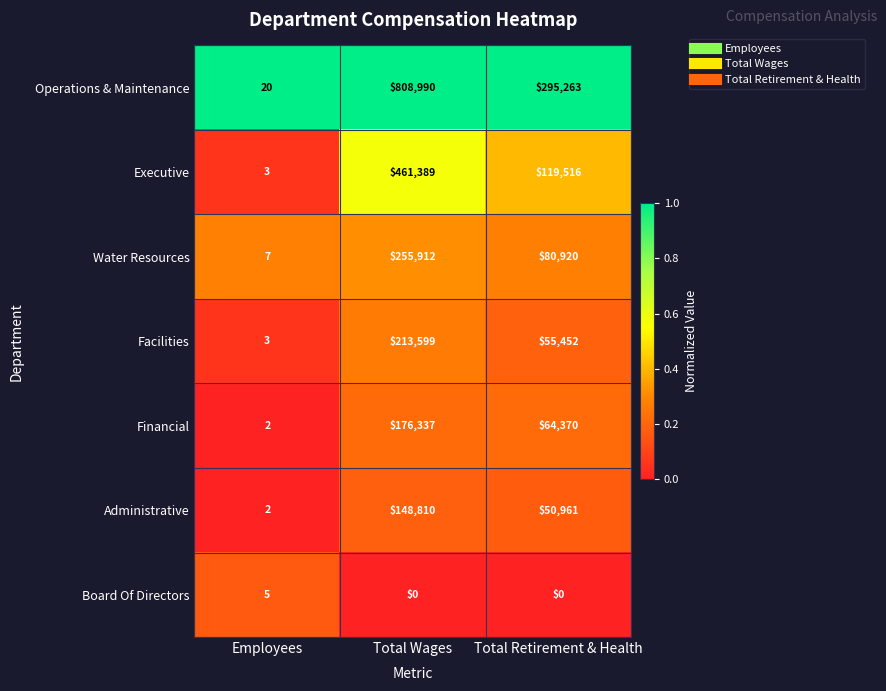

At which category is the sum across all series the highest?

Total Wages